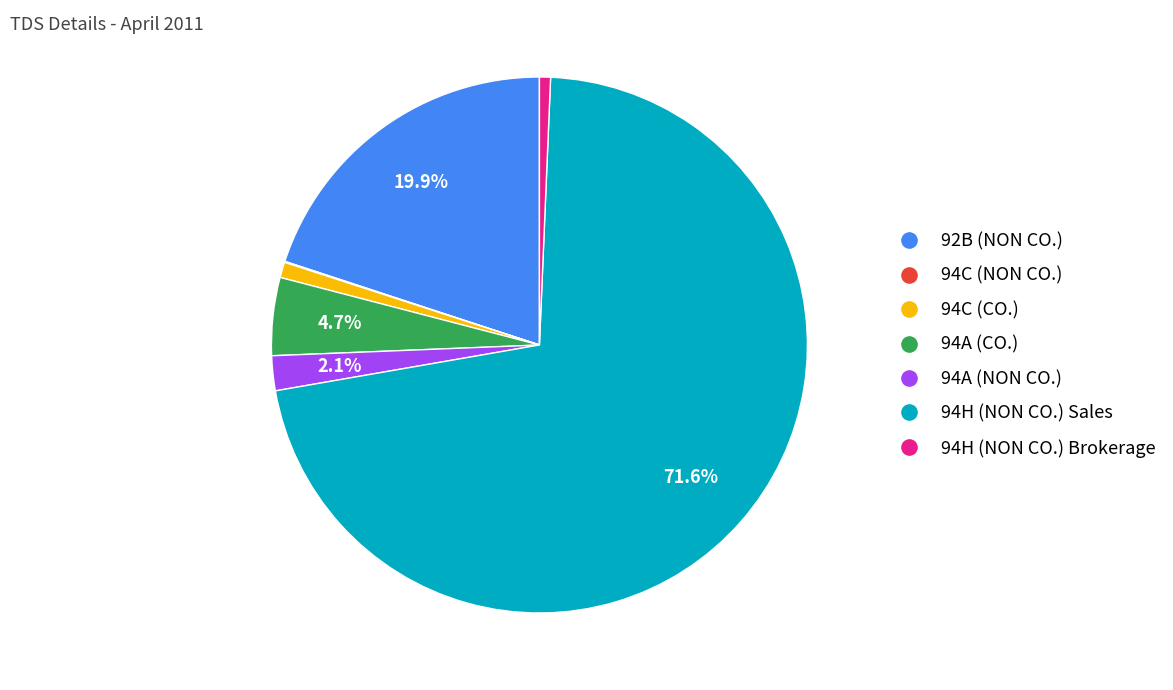

Does any single category account for the majority?

Yes